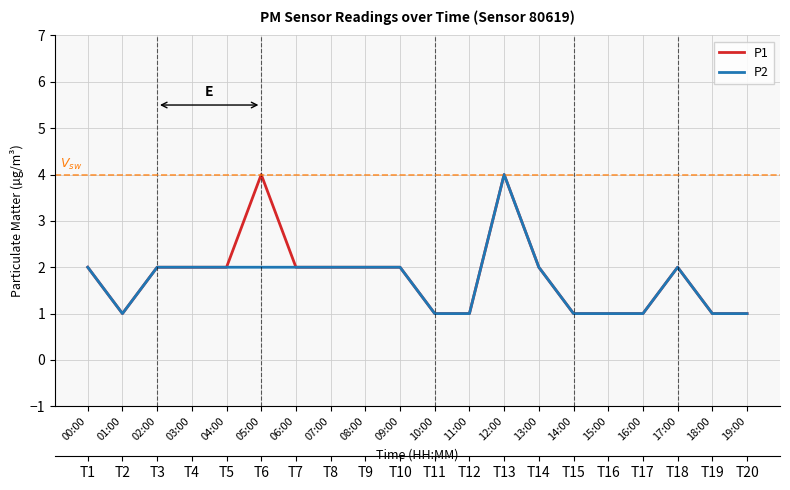

What is the total value across all series at 02:00?

4